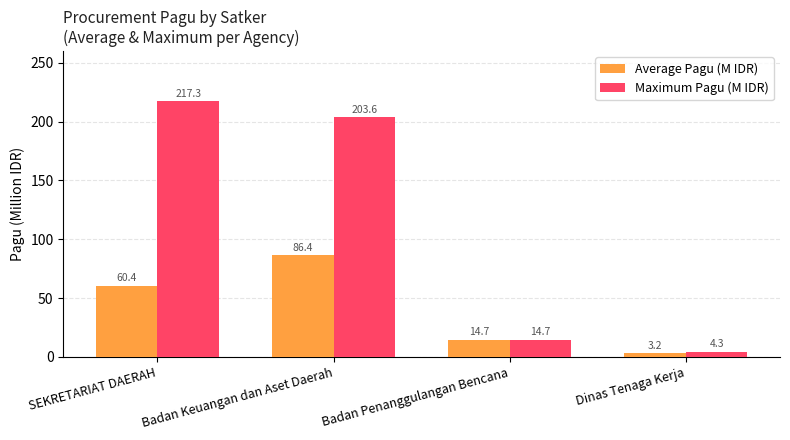

Where is Average Pagu (M IDR) nearest to the value 44?

SEKRETARIAT DAERAH